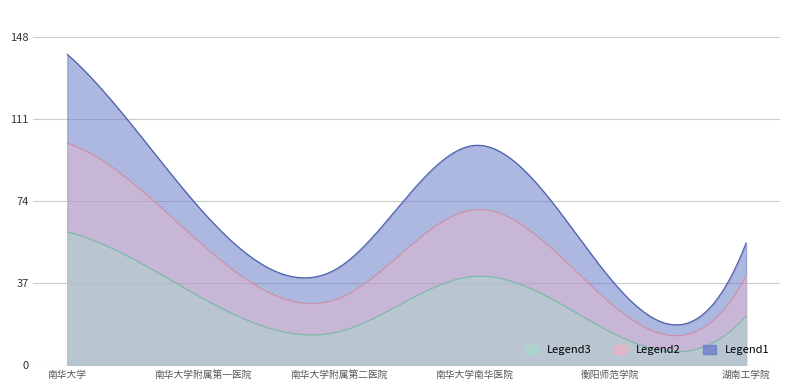

Reading right to left, extract all data points from this chart.

Legend1: 55	39	99	44	69	140
Legend2: 40	28	70	30	54	100
Legend3: 22	15	40	15	30	60